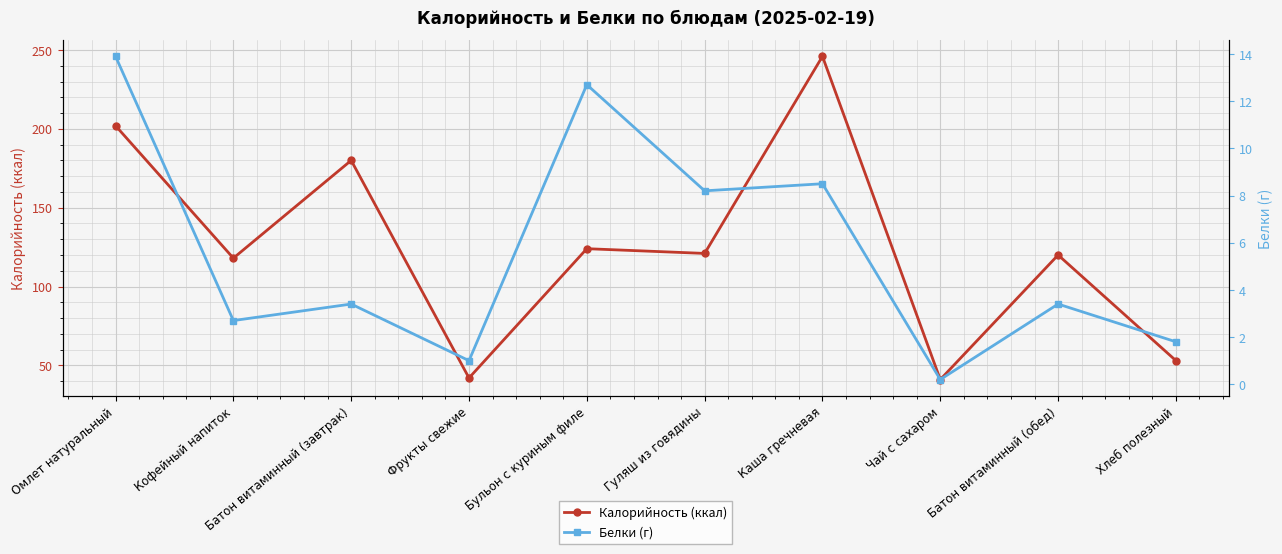

Rank the series at Хлеб полезный from lowest to highest value.

Белки (г), Калорийность (ккал)